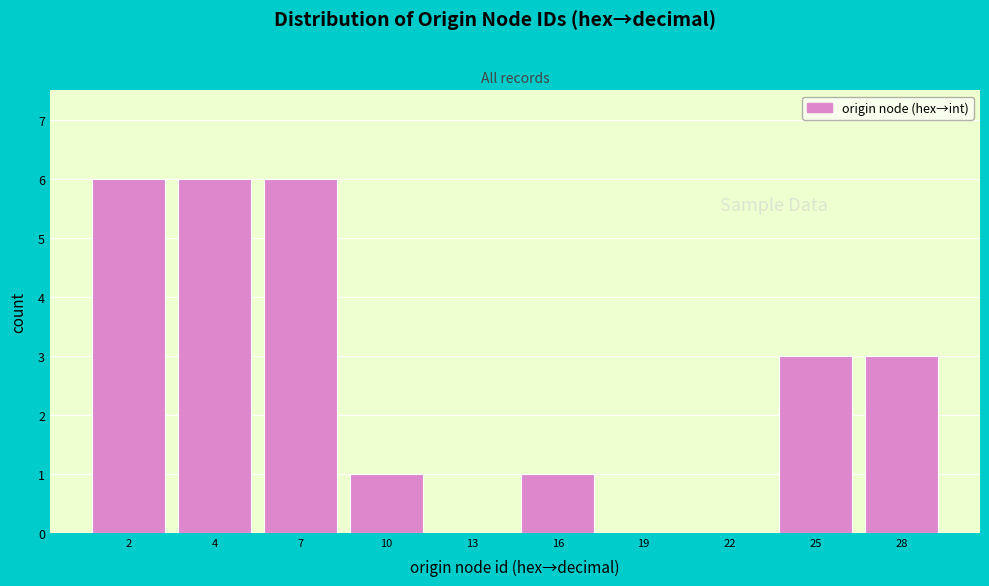

Reading left to right, what are all the values shown in this chart?

2=6	4=6	7=6	10=1	13=0	16=1	19=0	22=0	25=3	28=3